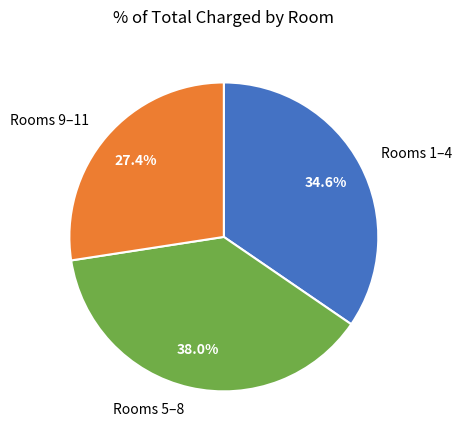

Do Rooms 5–8 and Rooms 1–4 together represent more than half of the pie?

Yes